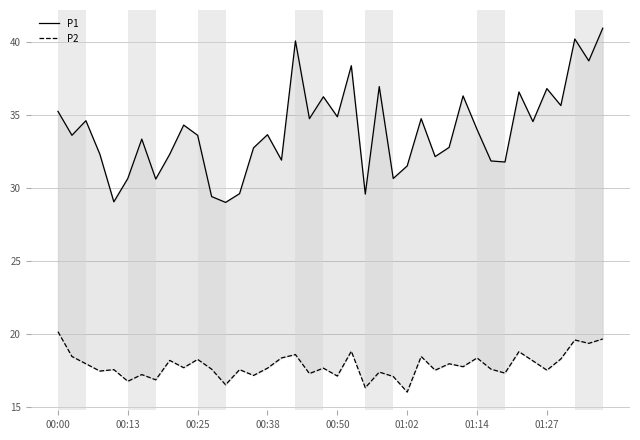

What is the value of the P1 point at the 27th from the left?

34.8